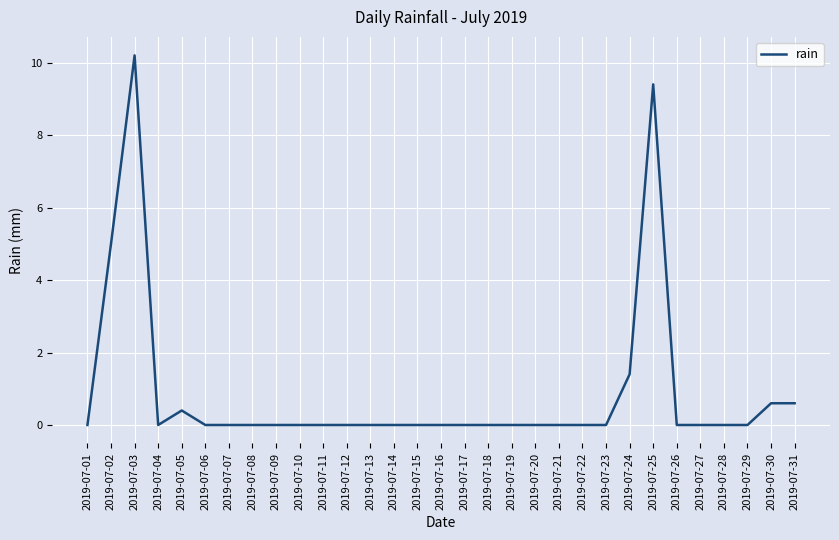

True or false: the data has more than 2 interior local peaks.

True